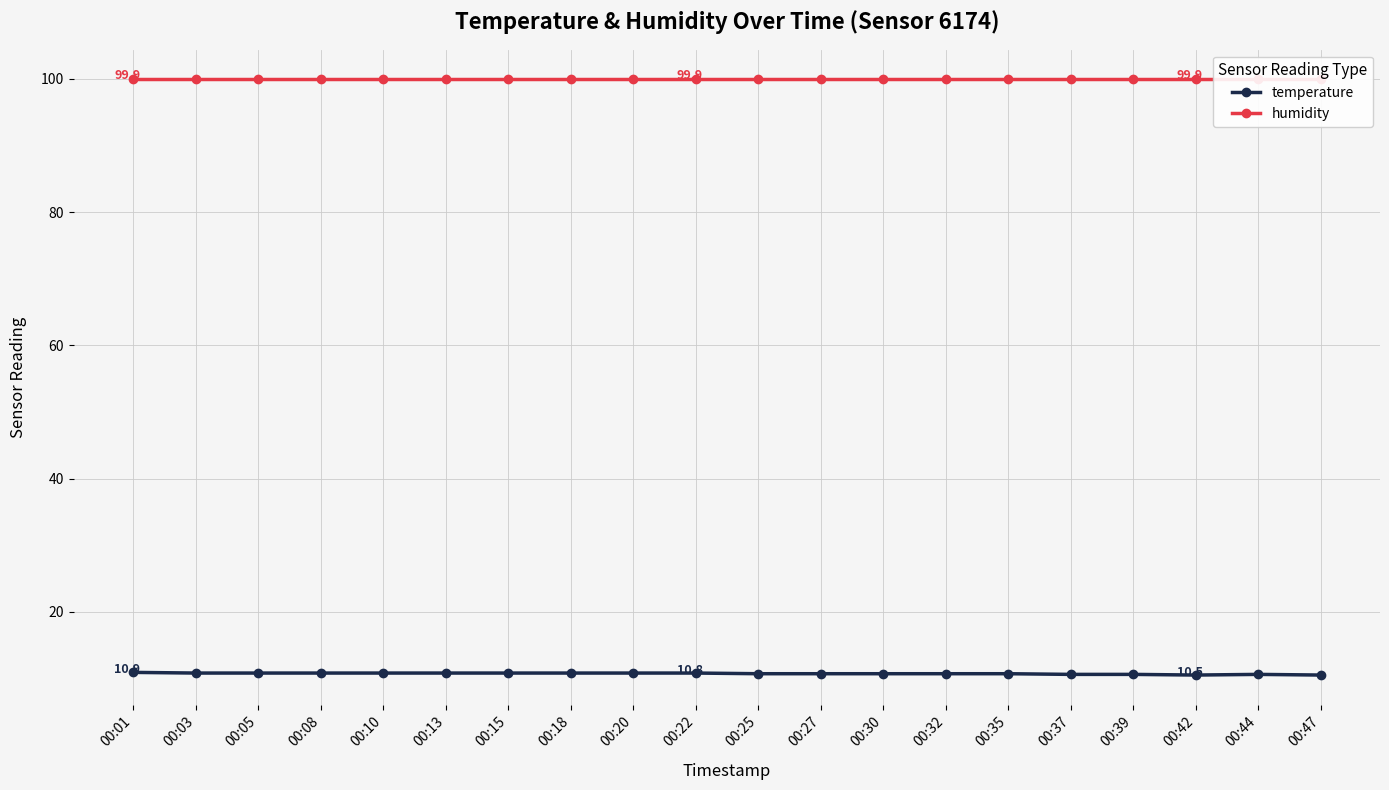

What is the average value of the humidity series?

99.9